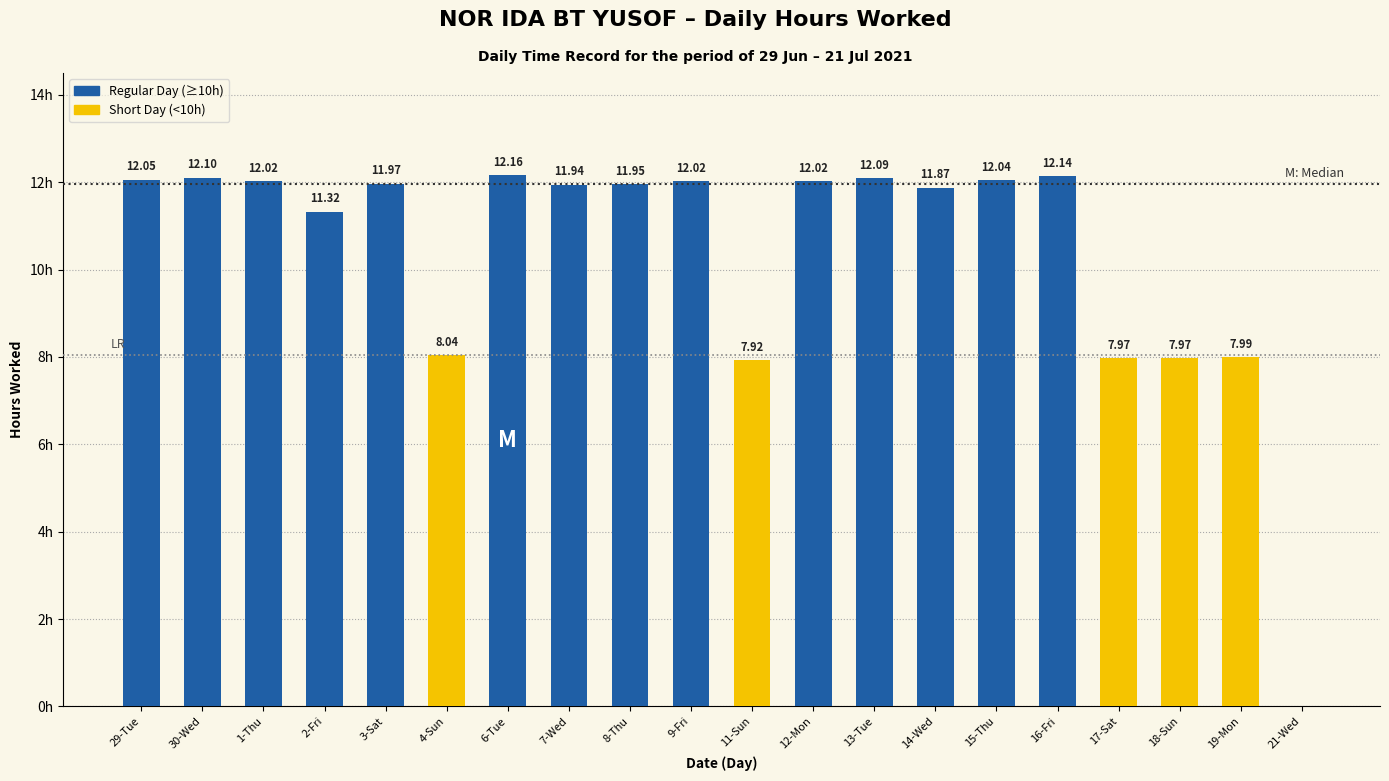

True or false: the data shows 8.0 at 17-Sat.

True